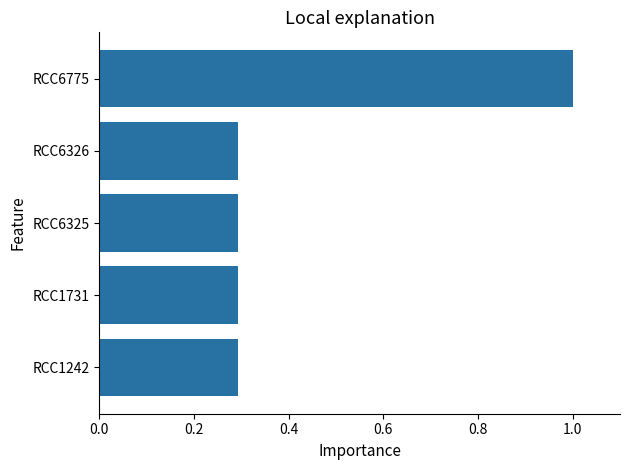

What value does the data have at RCC1242?

0.3